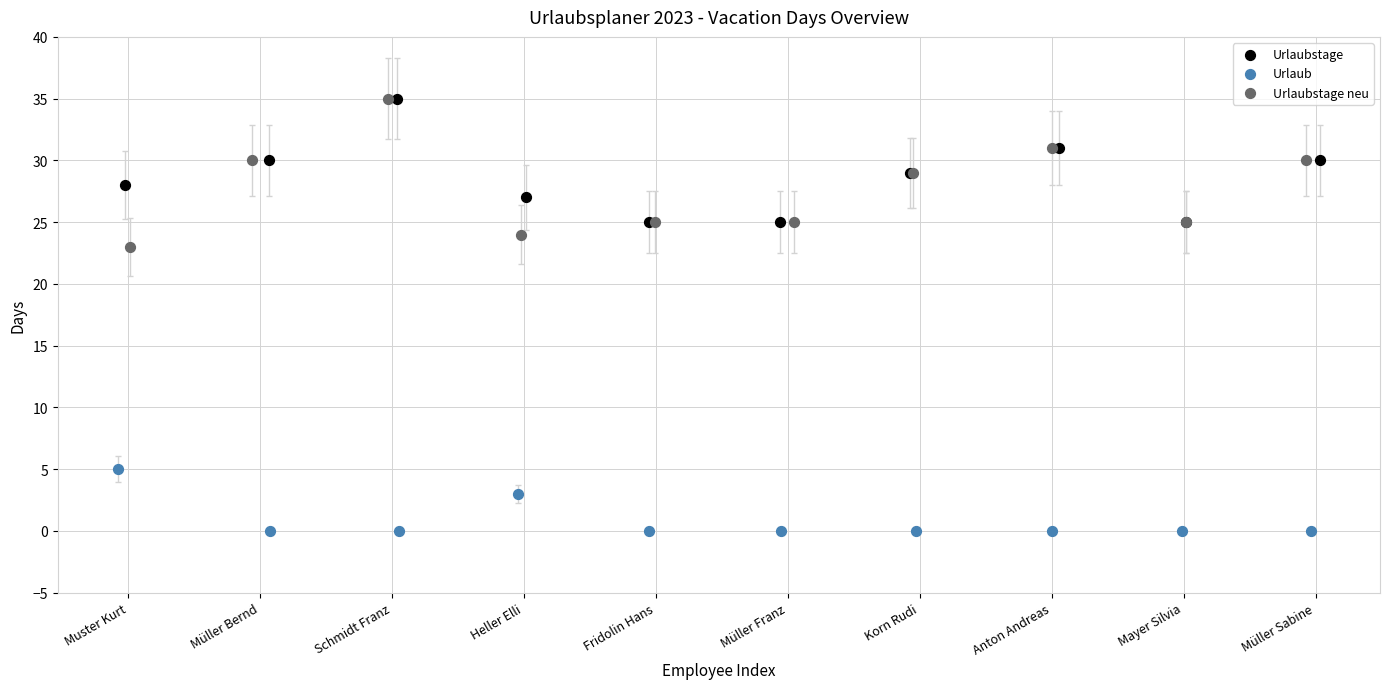

Which series has the widest spread of Y values?

Urlaubstage neu